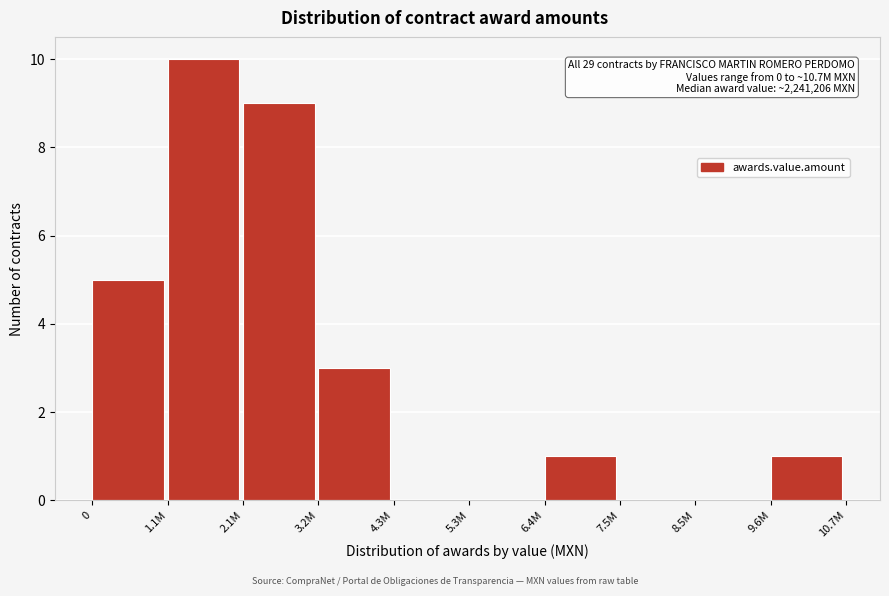

Reading right to left, transcribe all the data shown in this chart.

9.6M=1	8.5M=0	7.5M=0	6.4M=1	5.3M=0	4.3M=0	3.2M=3	2.1M=9	1.1M=10	0=5